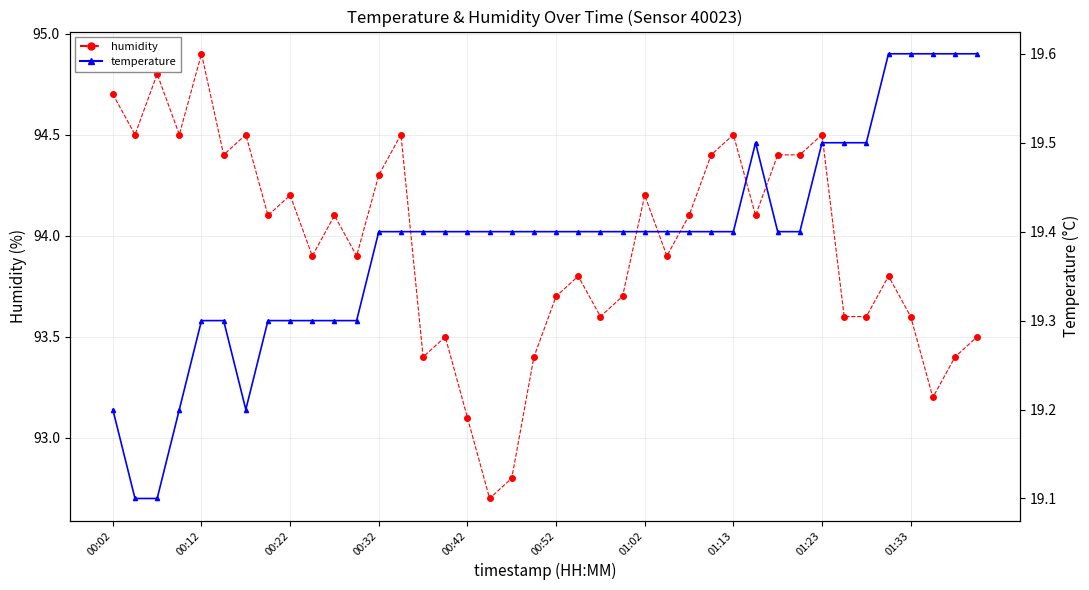

True or false: temperature and humidity cross at least once.

False